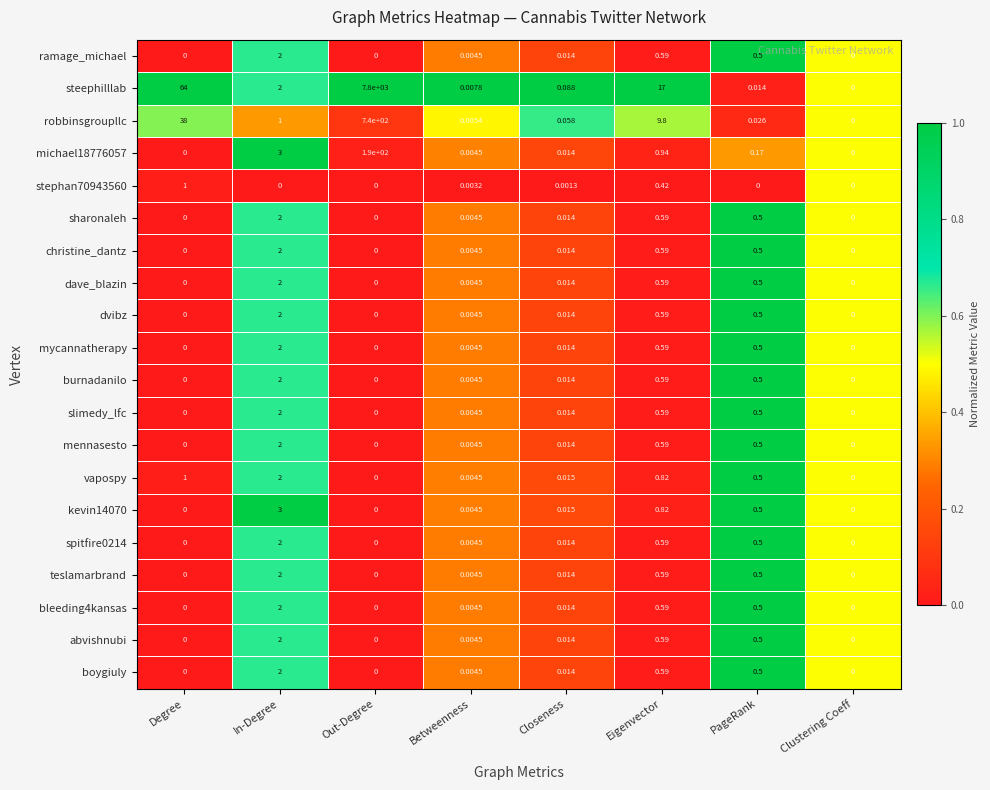

Which series has the largest total across all categories?

steephilllab